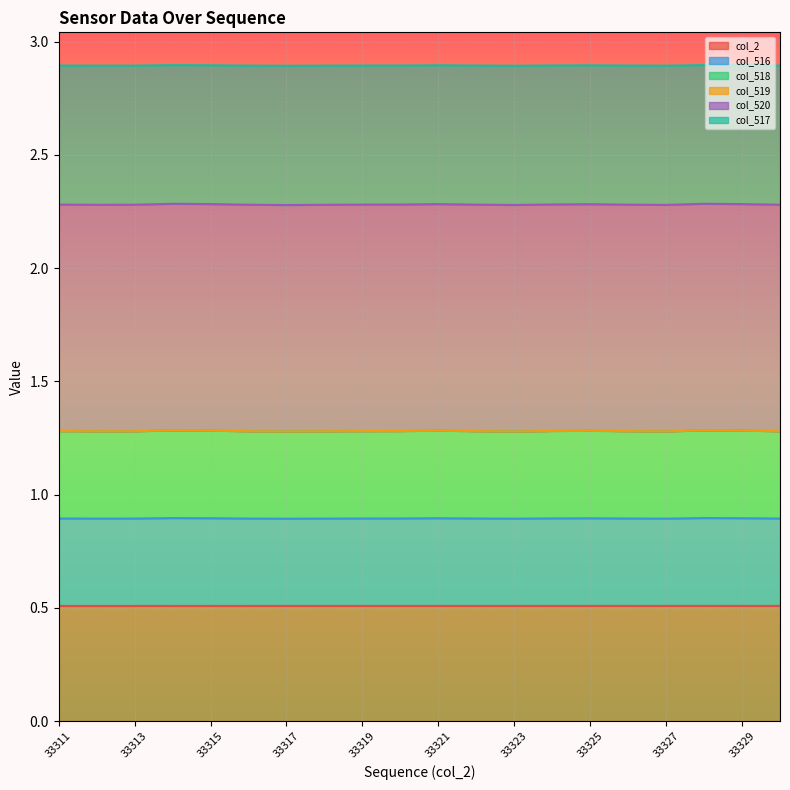

True or false: col_518 and col_516 cross at least once.

False